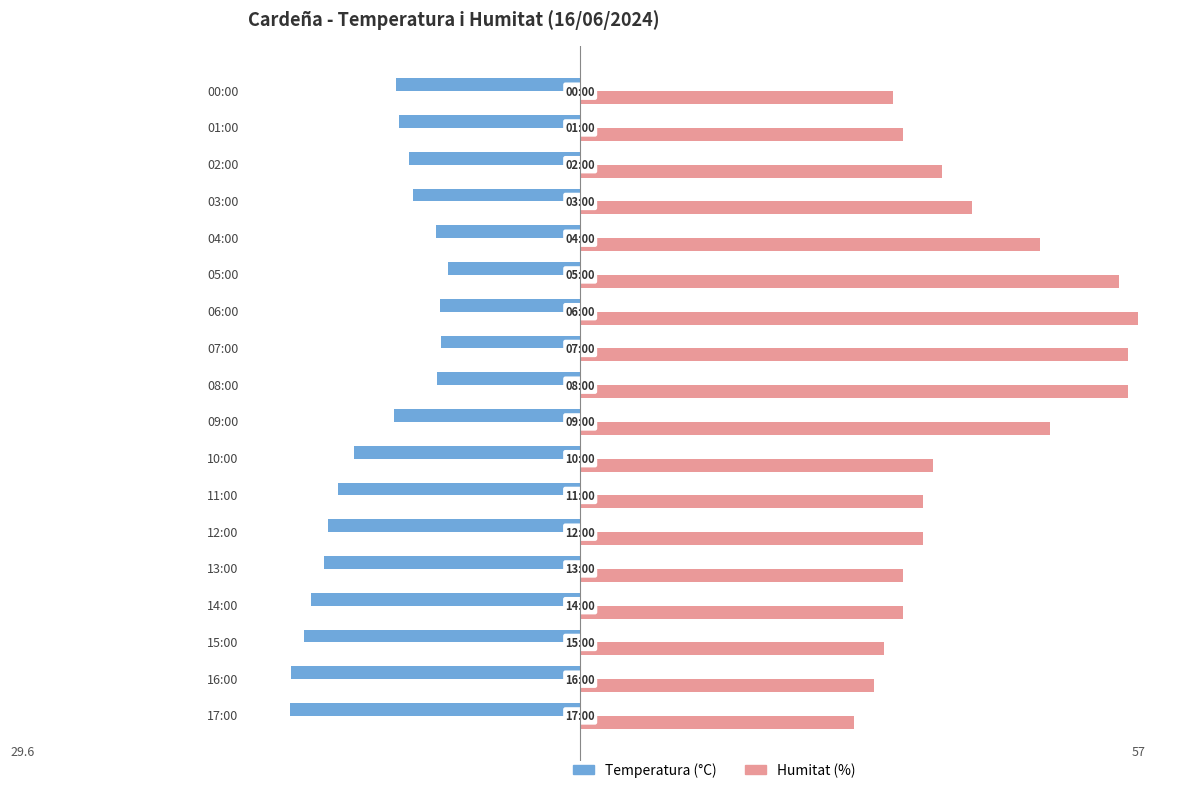

List the series in order of their peak value, lowest first.

Temperatura (°C), Humitat (%)